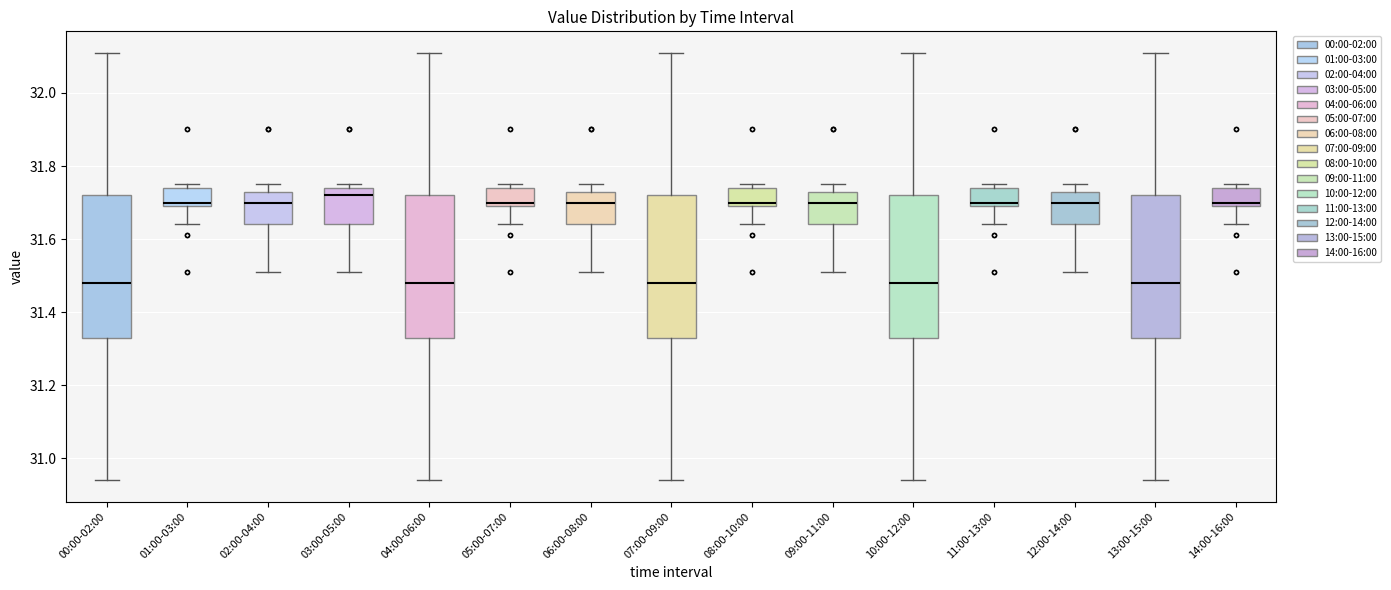

Where is the upper edge of the box for 01:00-03:00 on the y-axis? The values are not printed on the chart, so give them approximately, as read against the axis.

31.74